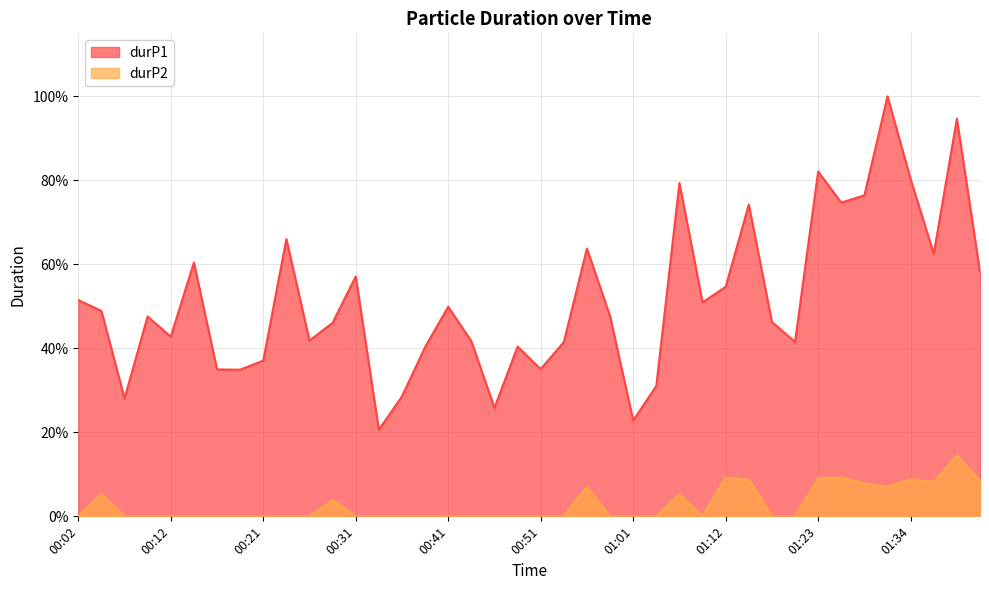

True or false: durP2 and durP1 intersect in this chart.

False